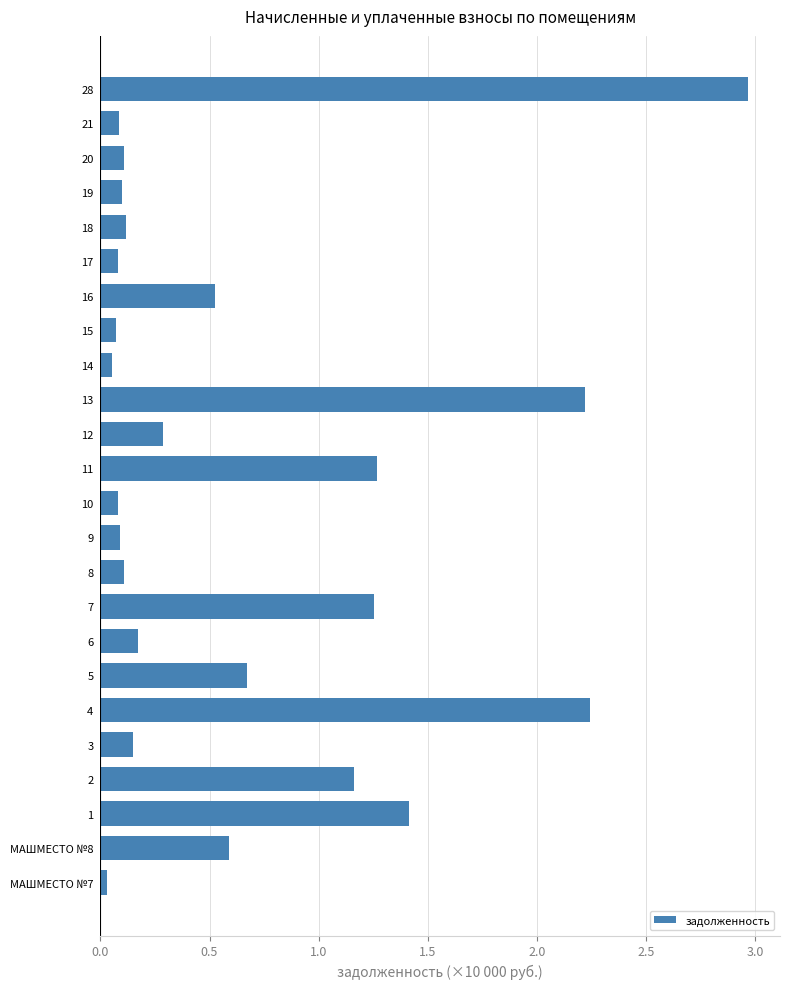

Does the chart contain stacked bars?

No